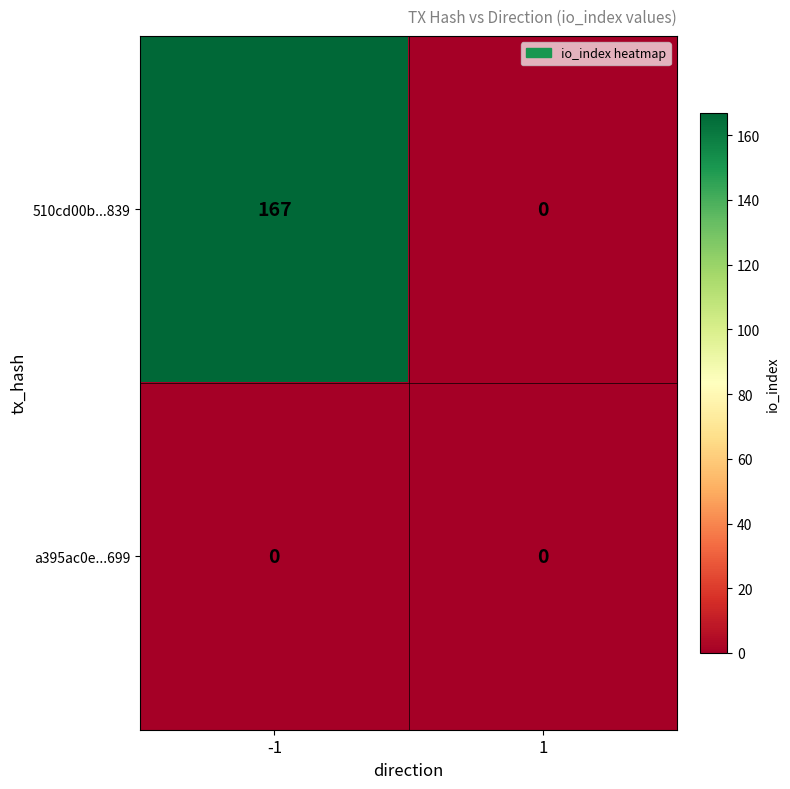

How many distinct data groups are displayed?

2